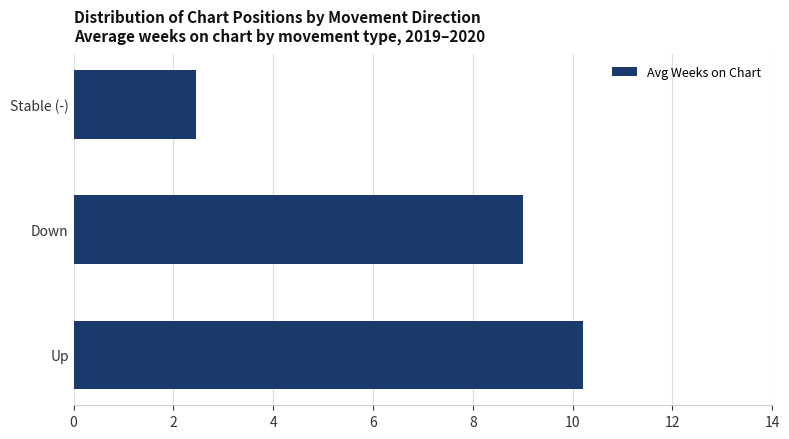

Rank the categories by value from highest to lowest.

Up, Down, Stable (-)